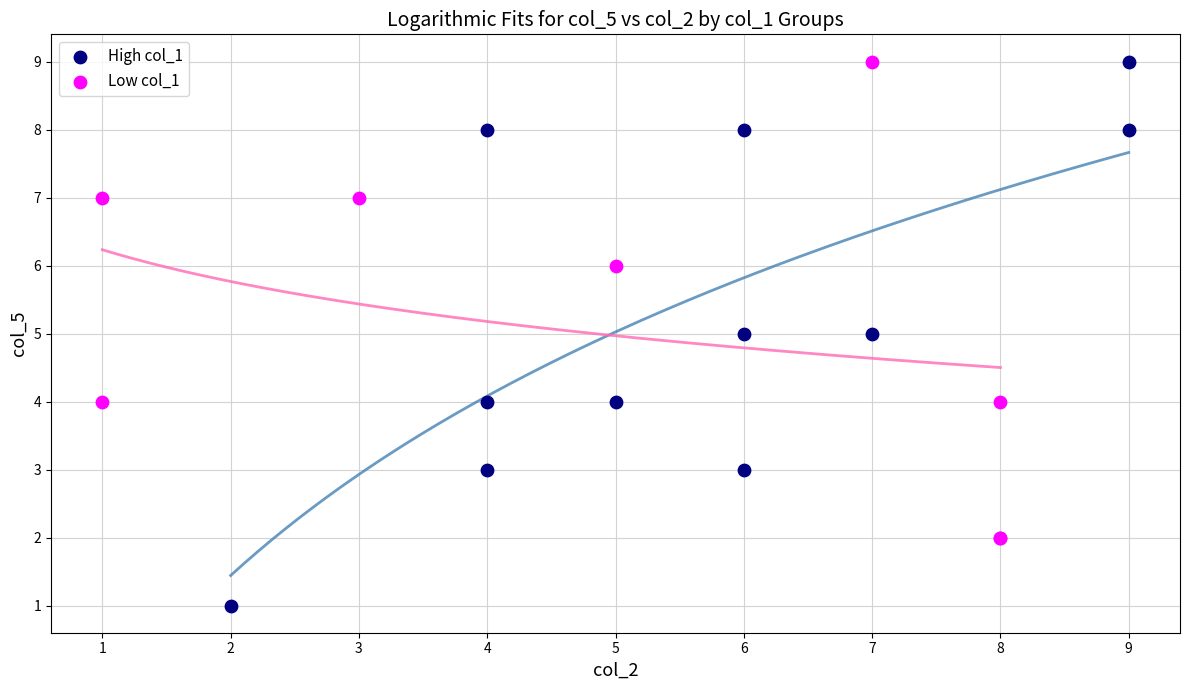

Which series has the widest spread of Y values?

High col_1